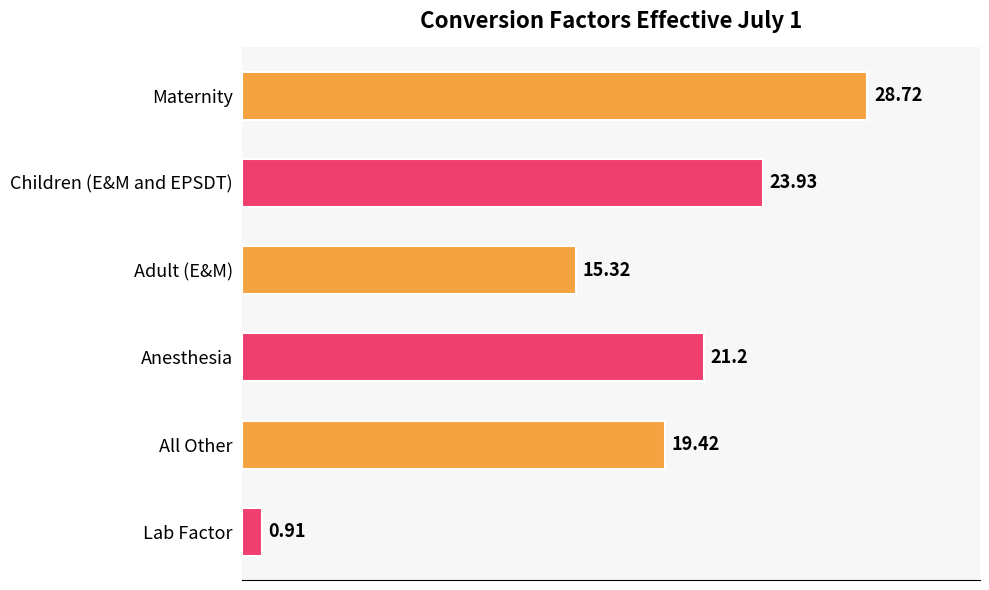

Where is the data nearest to the value 14?

Adult (E&M)